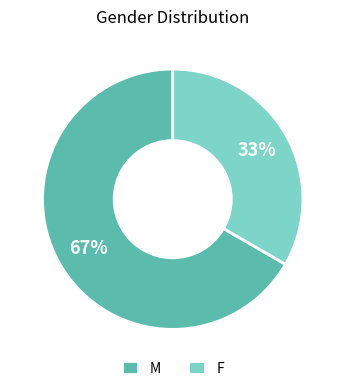

To the nearest percent, what is the combined percentage of M and F?

100%